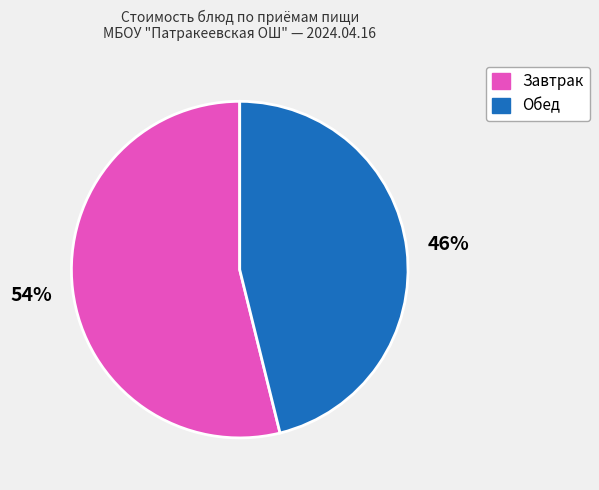

To the nearest percent, what is the average slice percentage?

50%